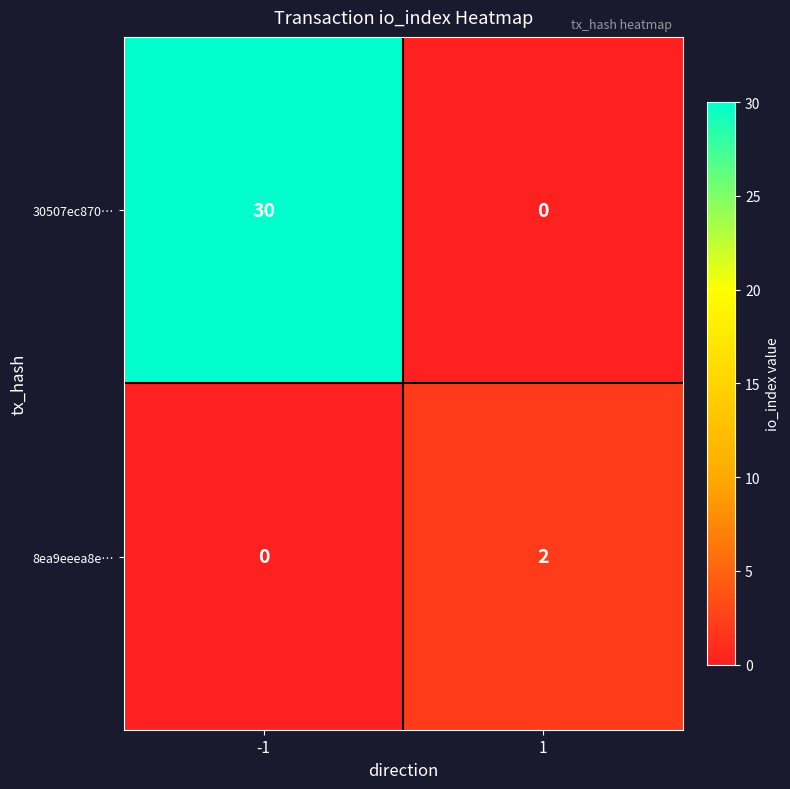

What is the total value across all series at -1?

30